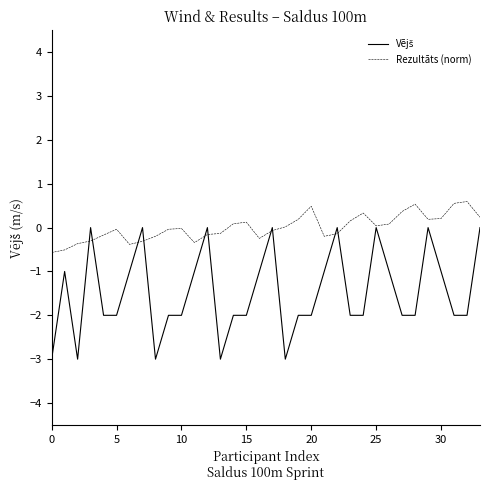

What is the lowest value of the Rezultāts (norm) series?

-0.6